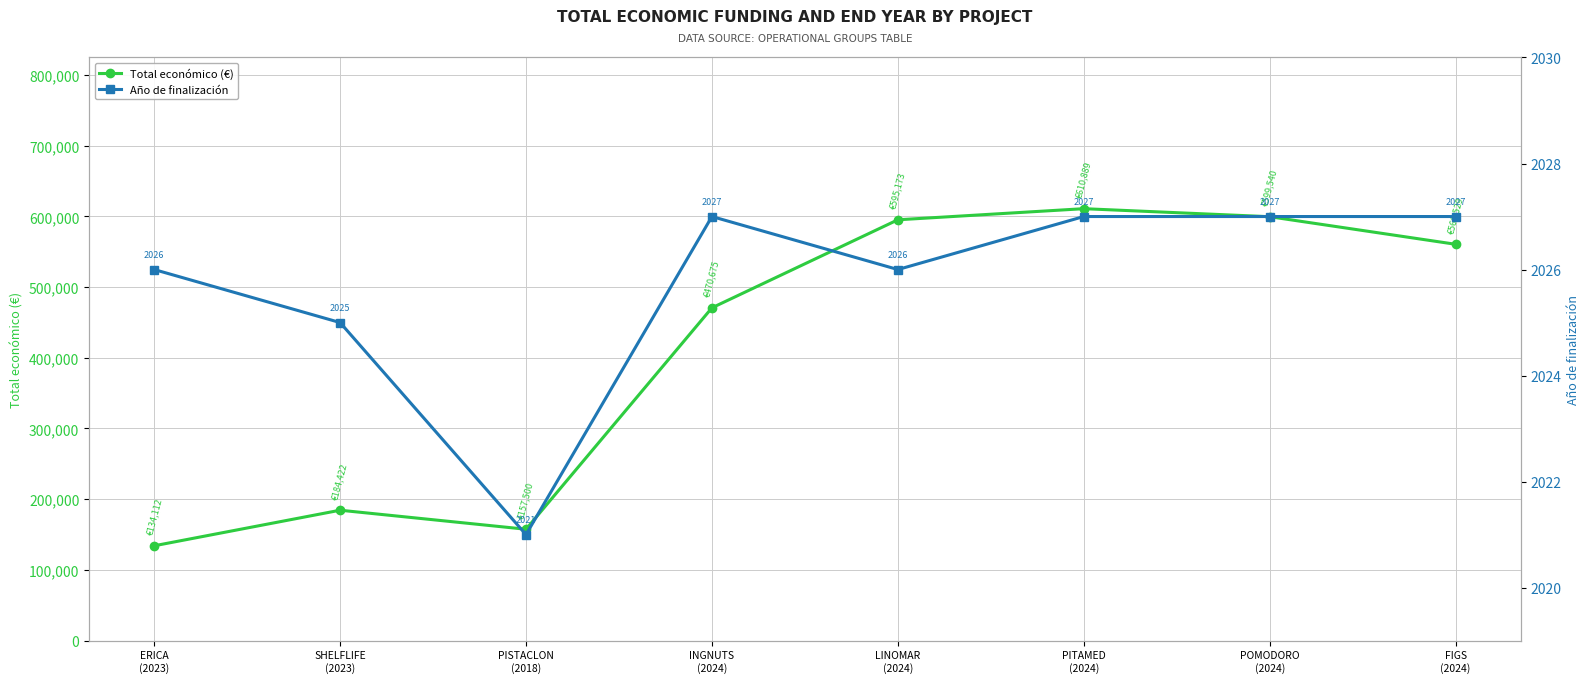

True or false: Total económico (€) has a value of 610889 at PITAMED
(2024).

True